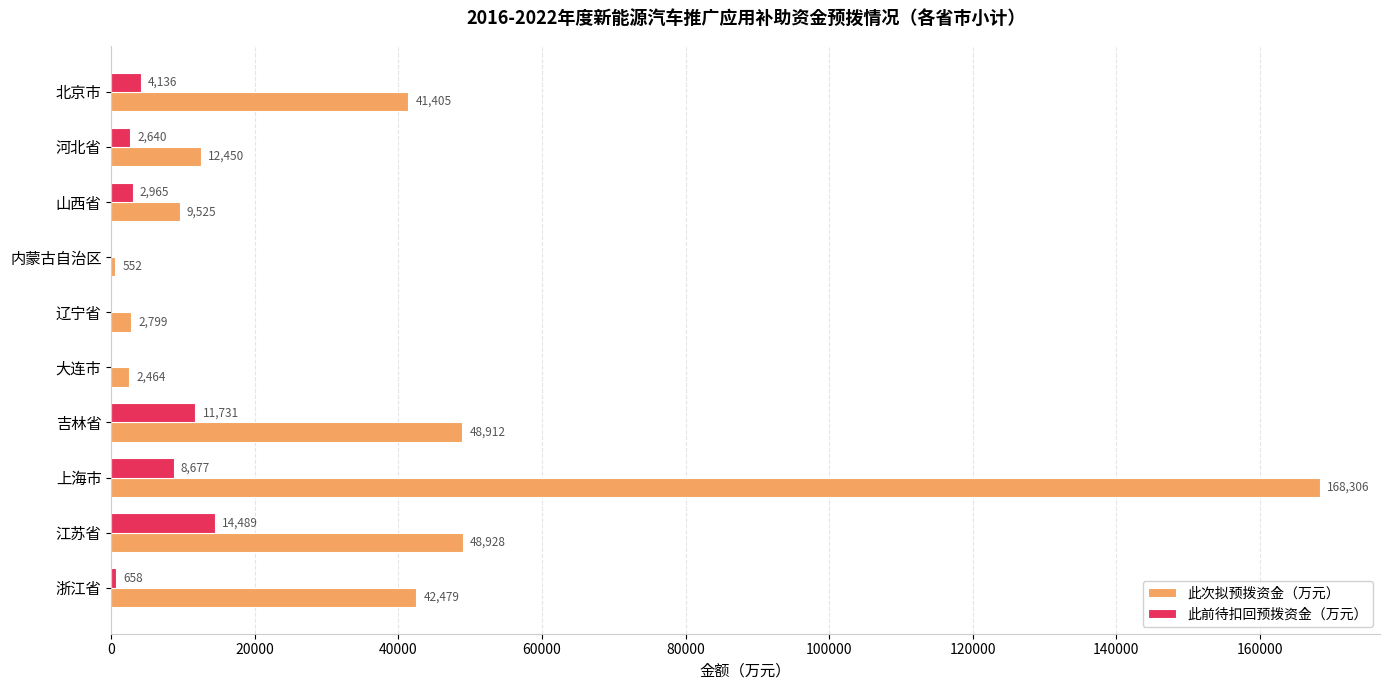

True or false: 此次拟预拨资金（万元） has a value of 41405 at 北京市.

True